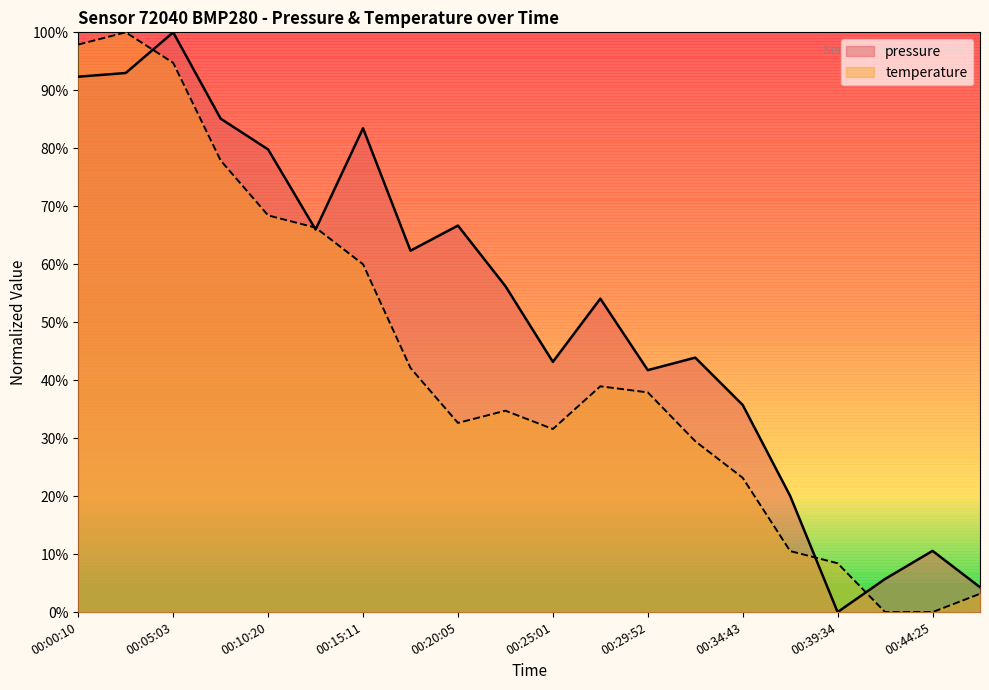

Rank the series at 00:02:37 from highest to lowest value.

temperature, pressure